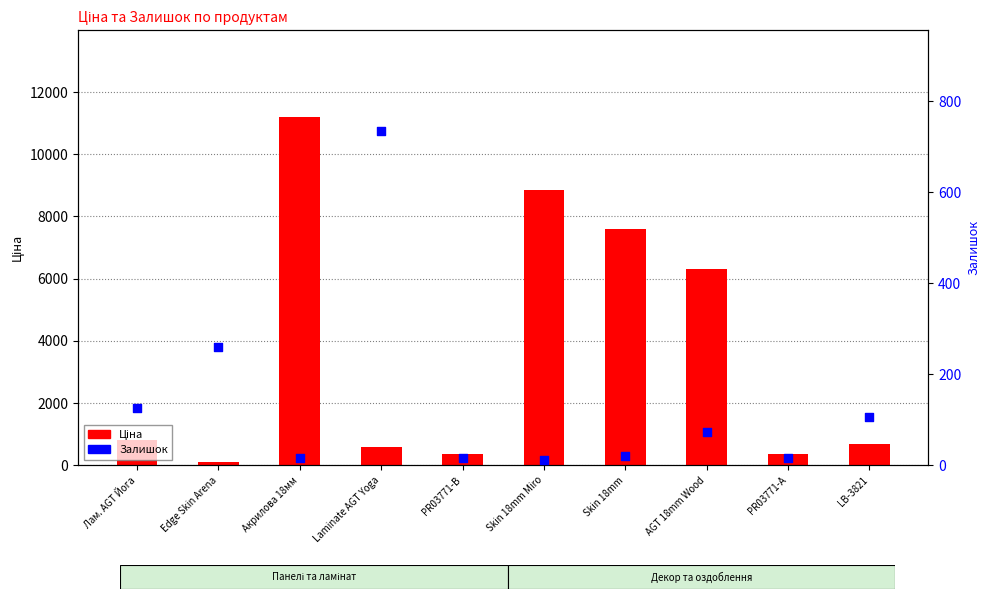

What is the total value across all series at Акрилова 18мм?

11205.2